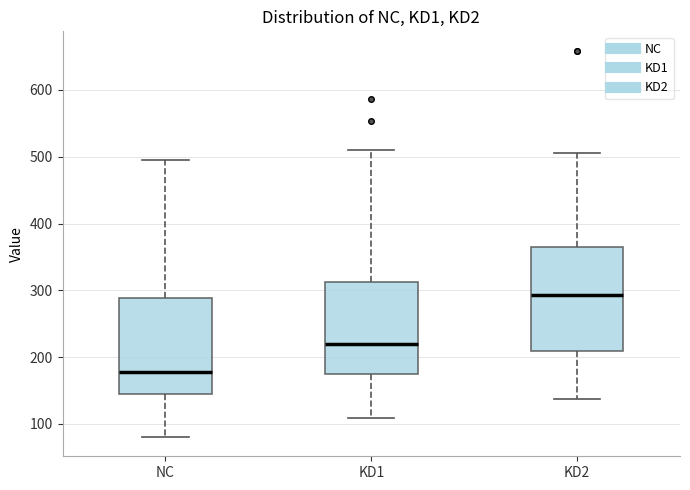

Reading left to right, transcribe this box plot: for each box, give where its median line is, the range the box spans, and where its two whiskers end, as read against the y-axis. The values are not printed on the chart, so give them approximately, as read against the axis.

NC: median 180, box 140 to 290, whiskers 80 to 490
KD1: median 220, box 170 to 310, whiskers 110 to 510
KD2: median 290, box 210 to 370, whiskers 140 to 510